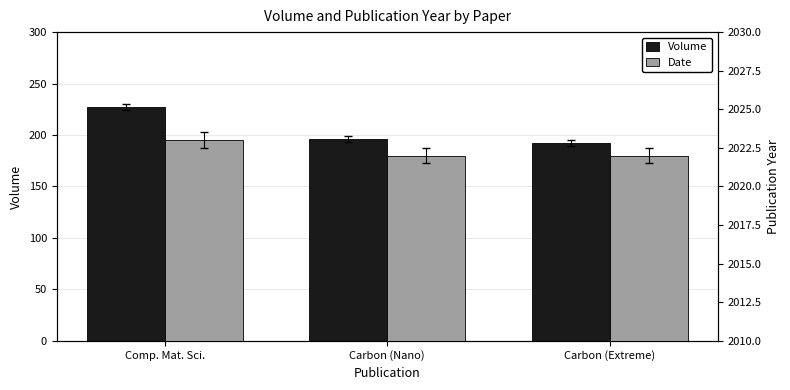

How many categories are shown in the chart?

3